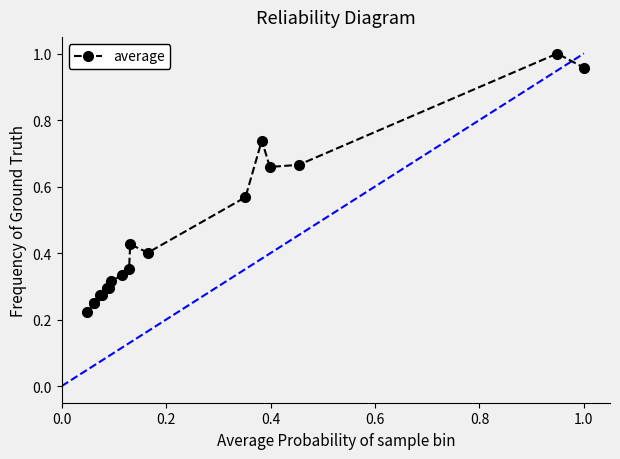

True or false: average has more than 2 points higher than both neighbors.

True